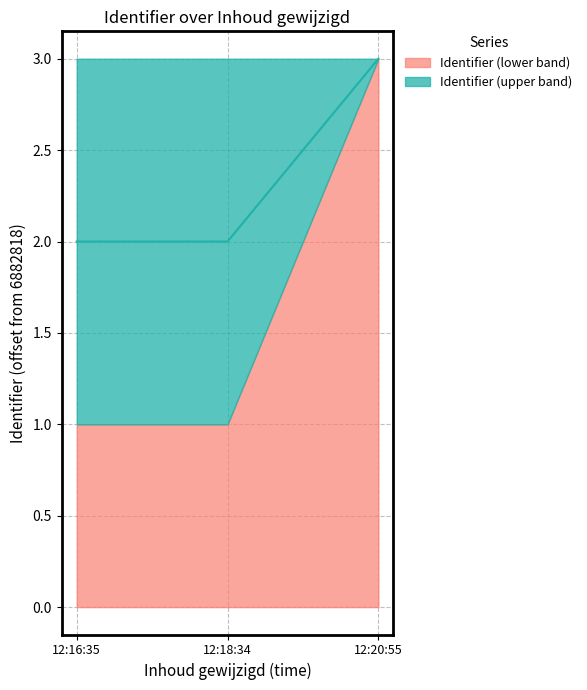

What is the ratio of the value at 12:16:35 to the value at 12:20:55?

0.7